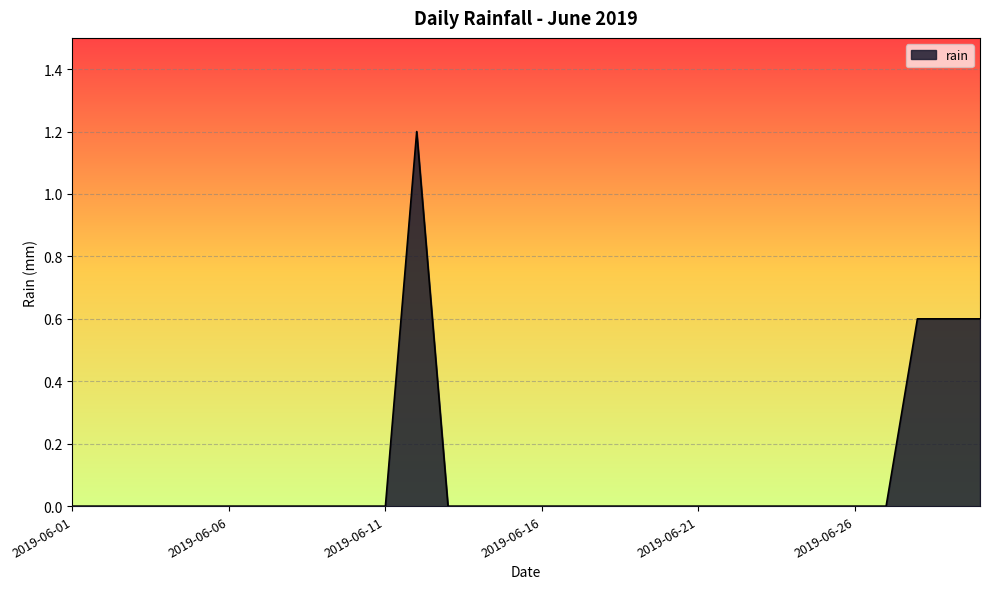

How many values are between 0 and 1?

29